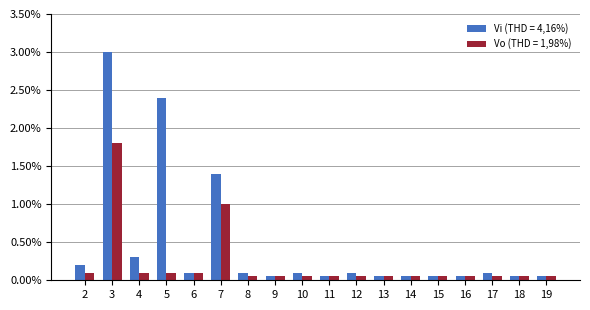

What is the total value across all series at 4?

0.4